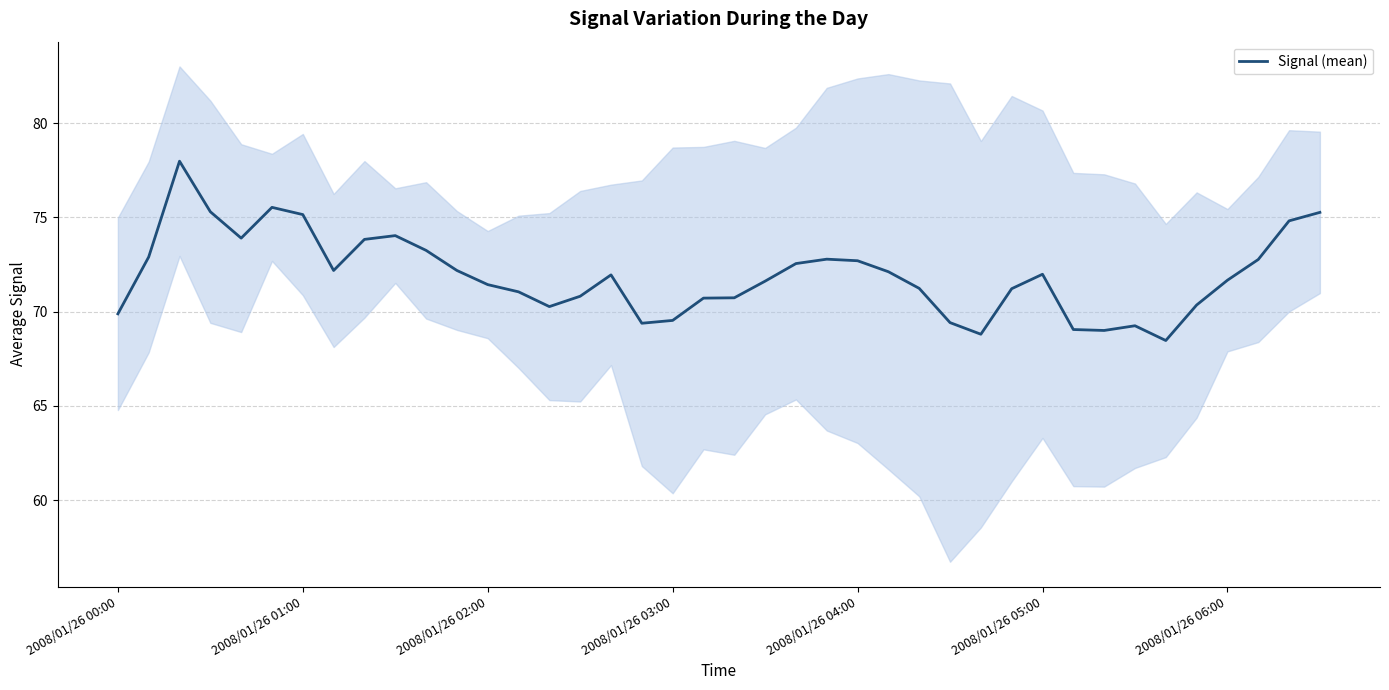

What is the highest value of the Signal (mean) series?

78.0